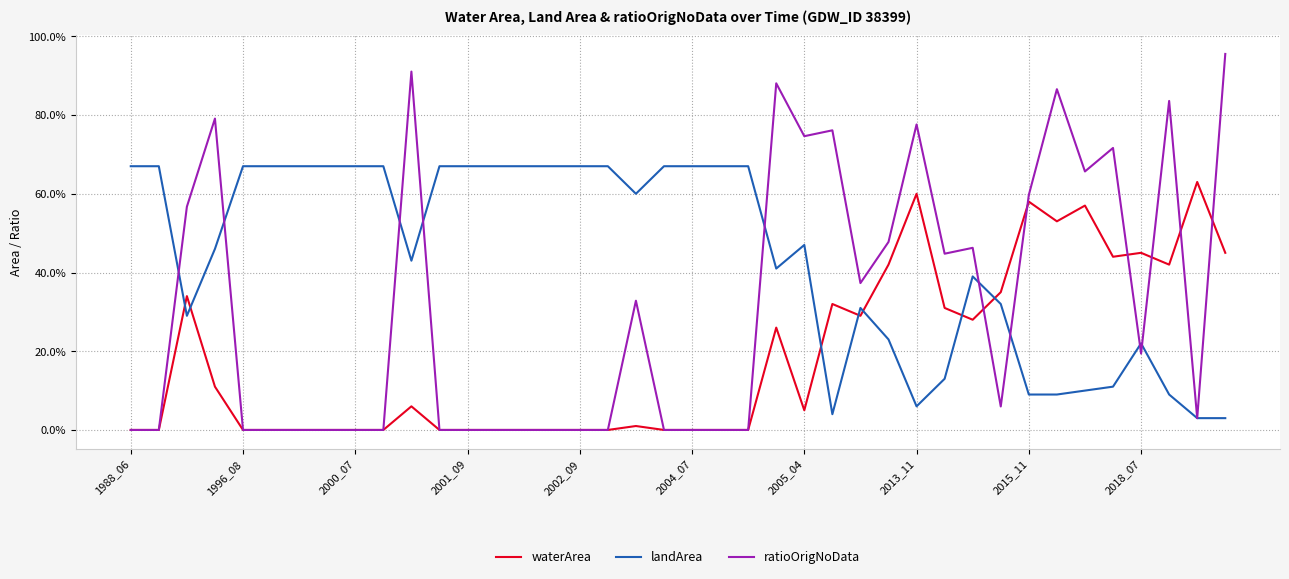

Where is the first local maximum for landArea?

2005_04